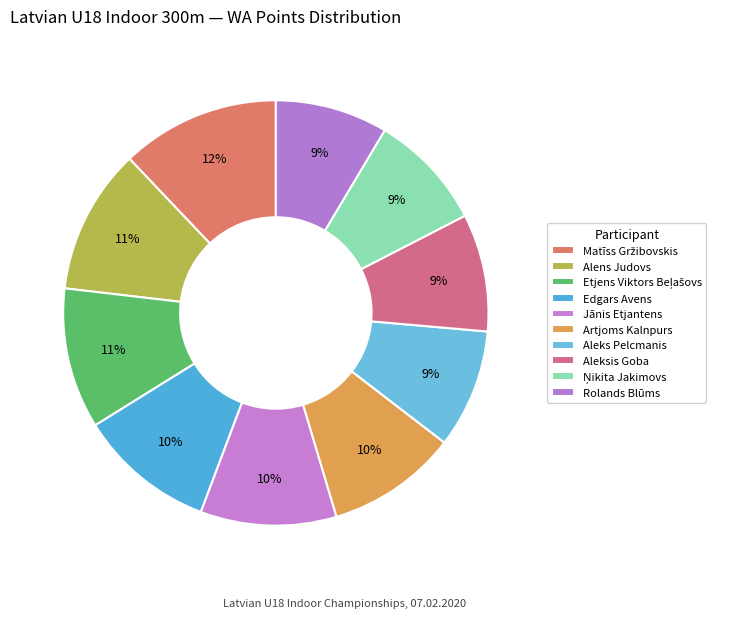

To the nearest percent, what percentage of the pie is Aleksis Goba?

9%